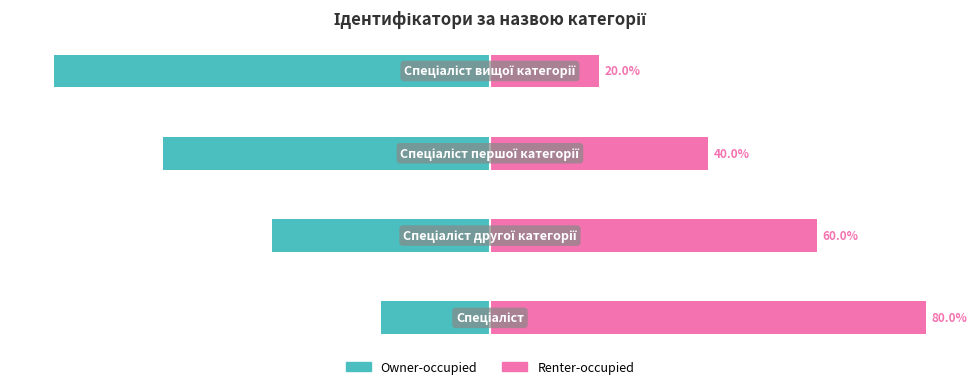

Is the value of Owner-occupied at 3 greater than the value of Renter-occupied at 1?

No